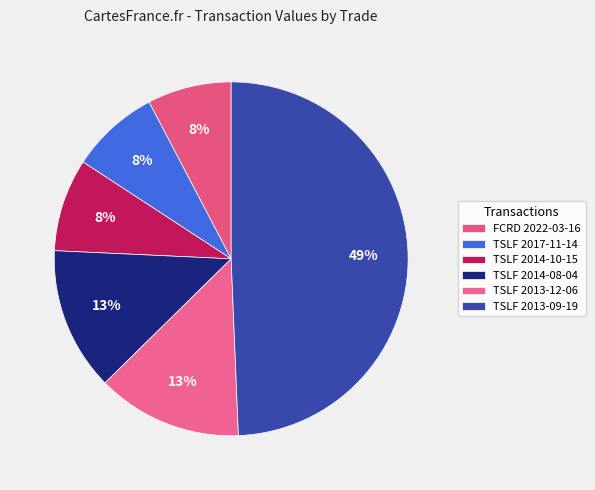

To the nearest percent, what portion does TSLF 2013-09-19 represent?

49%